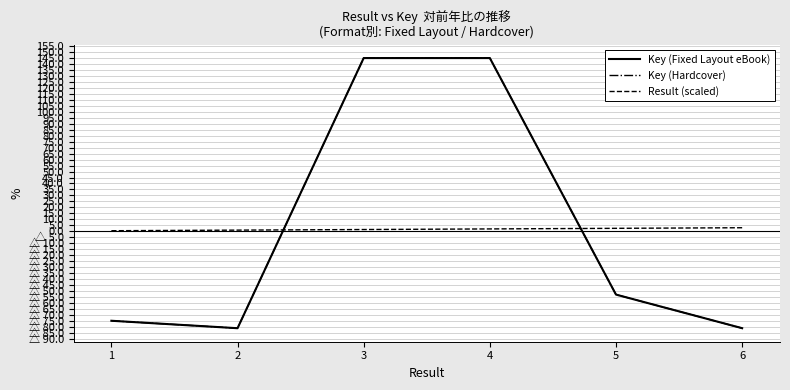

Reading left to right, what are all the values shown in this chart?

Key (Fixed Layout eBook): 1=-74.8	2=-81.0	3=144.9	4=144.9	5=-52.9	6=-81.0
Key (Hardcover): 1=-74.8	2=-81.0	3=144.9	4=144.9	5=-52.9	6=-81.0
Result (scaled): 1=0.5	2=1.0	3=1.5	4=2.0	5=2.5	6=3.0